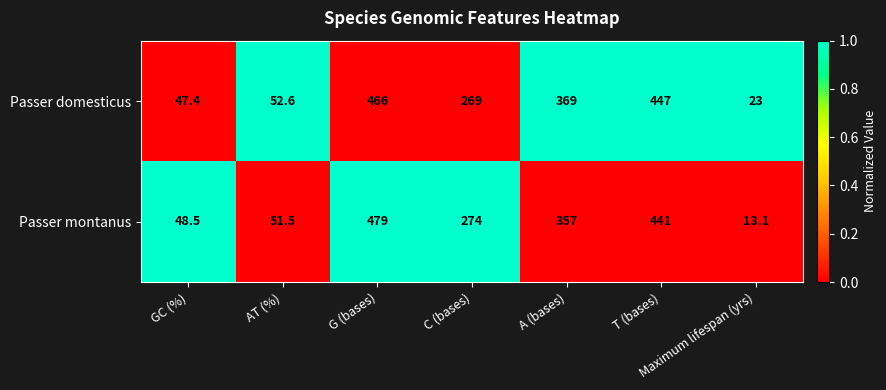

At how many categories does at least one series exceed 288?

3